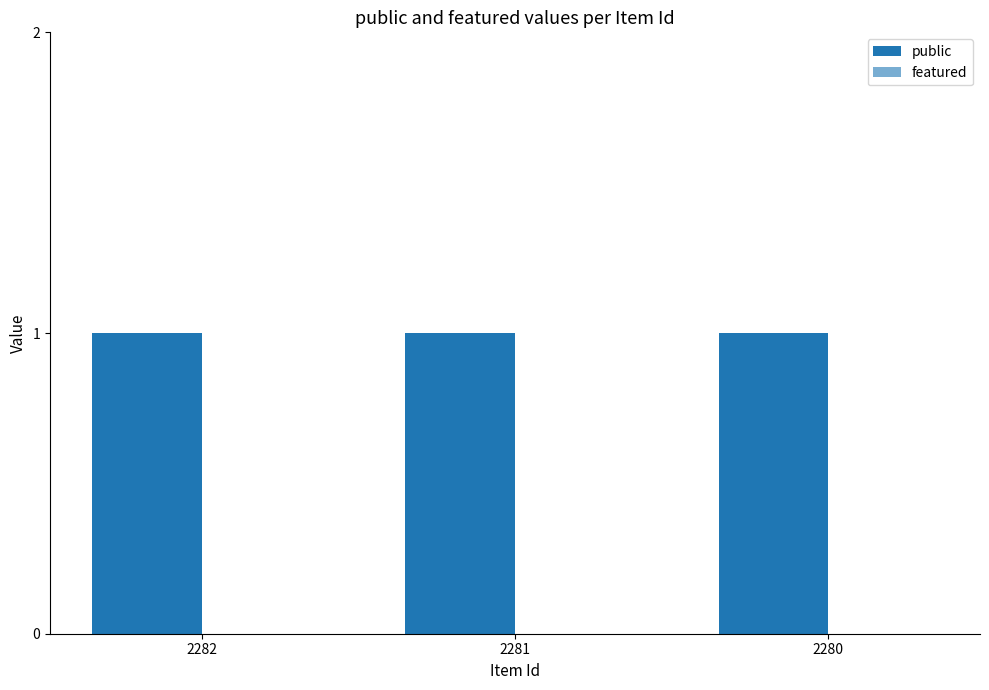

Which category has the lowest value in the public series?

2282